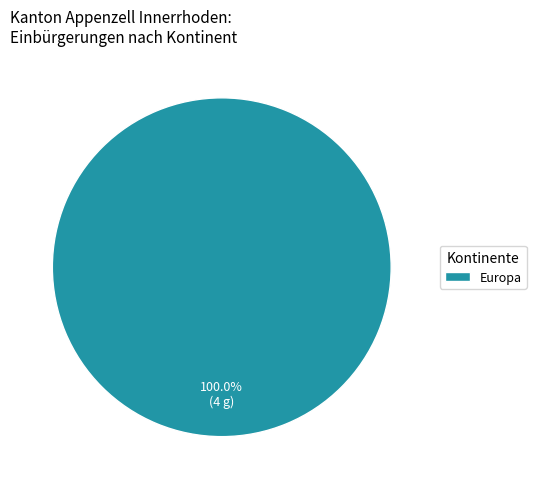

Is Europa the majority of the pie?

Yes